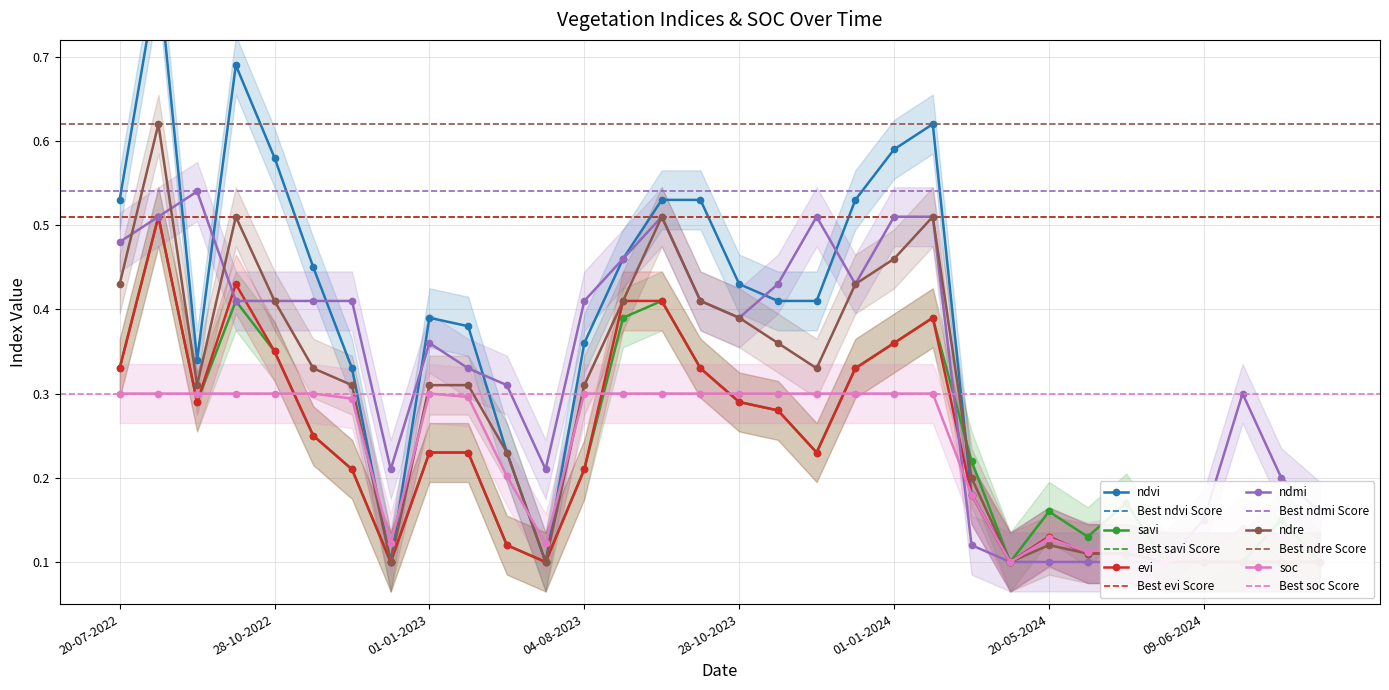

What is the difference between the second highest and second lowest values in the evi series?

0.3